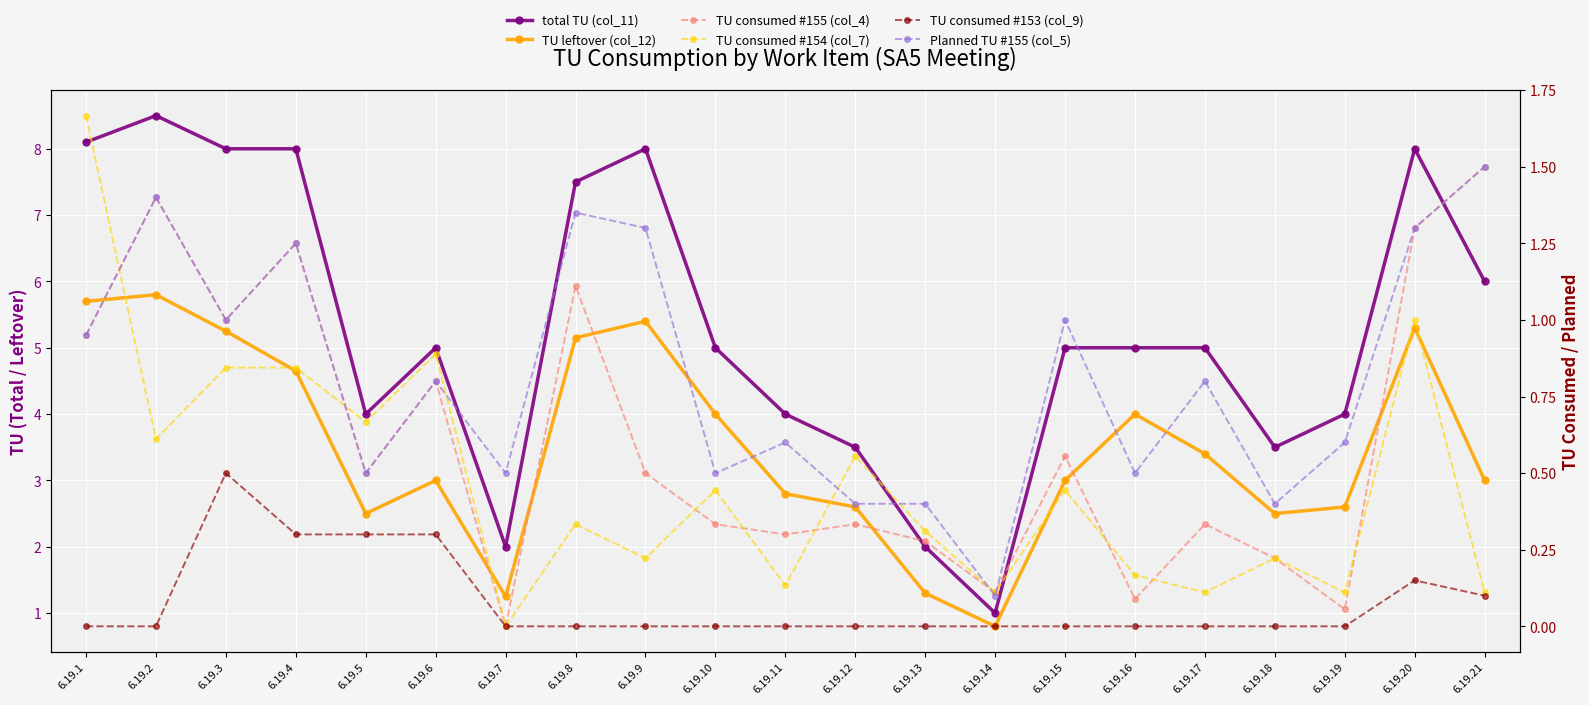

How many lines are shown in the chart?

6